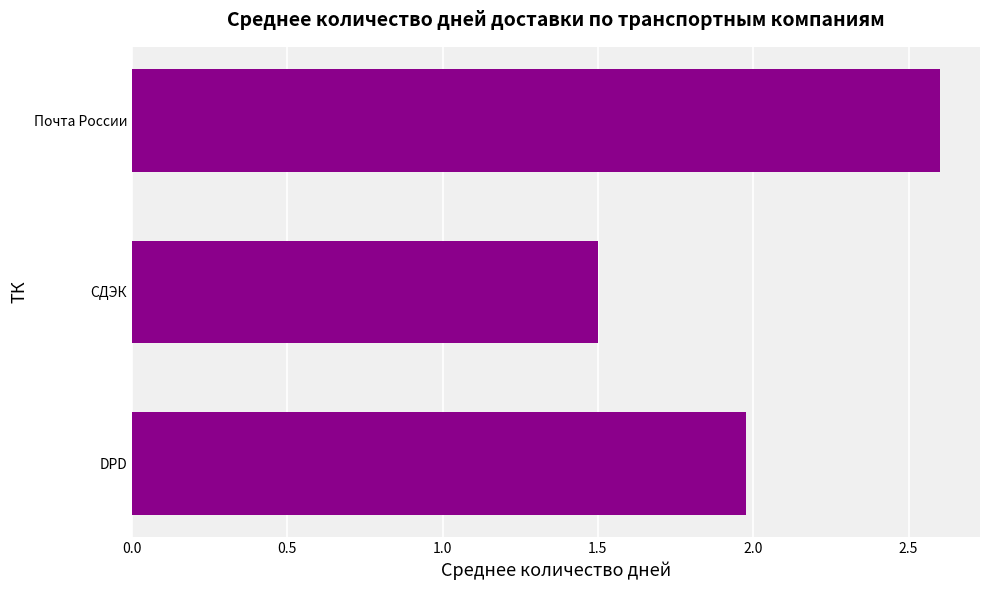

What is the approximate value at Почта России?

2.6